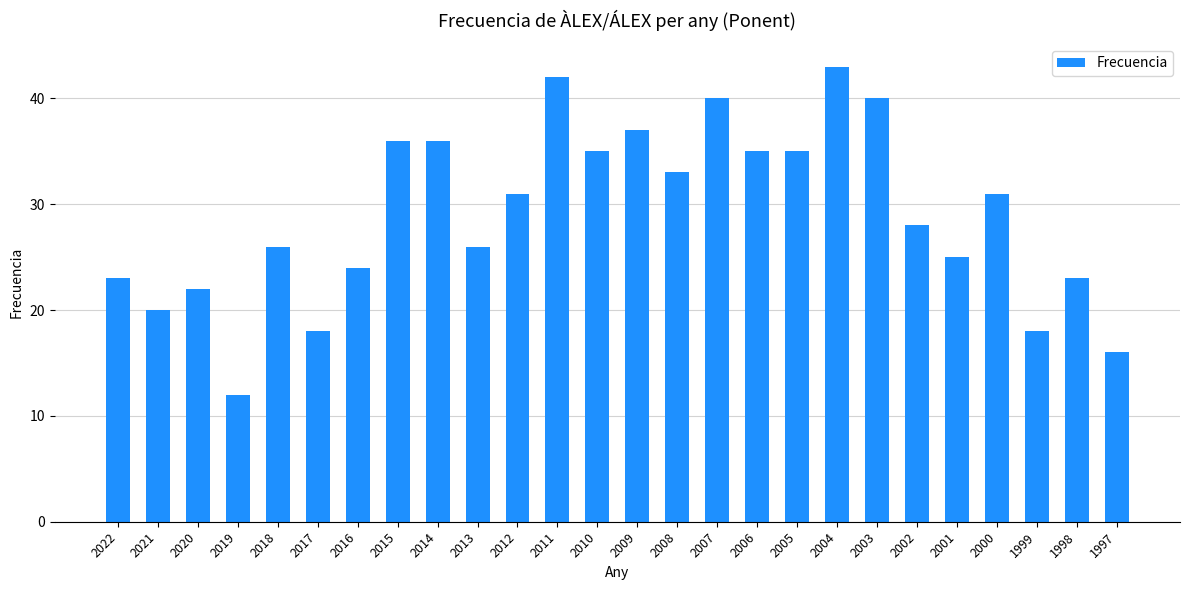

Is it true that the value at 2003 is 40?

True